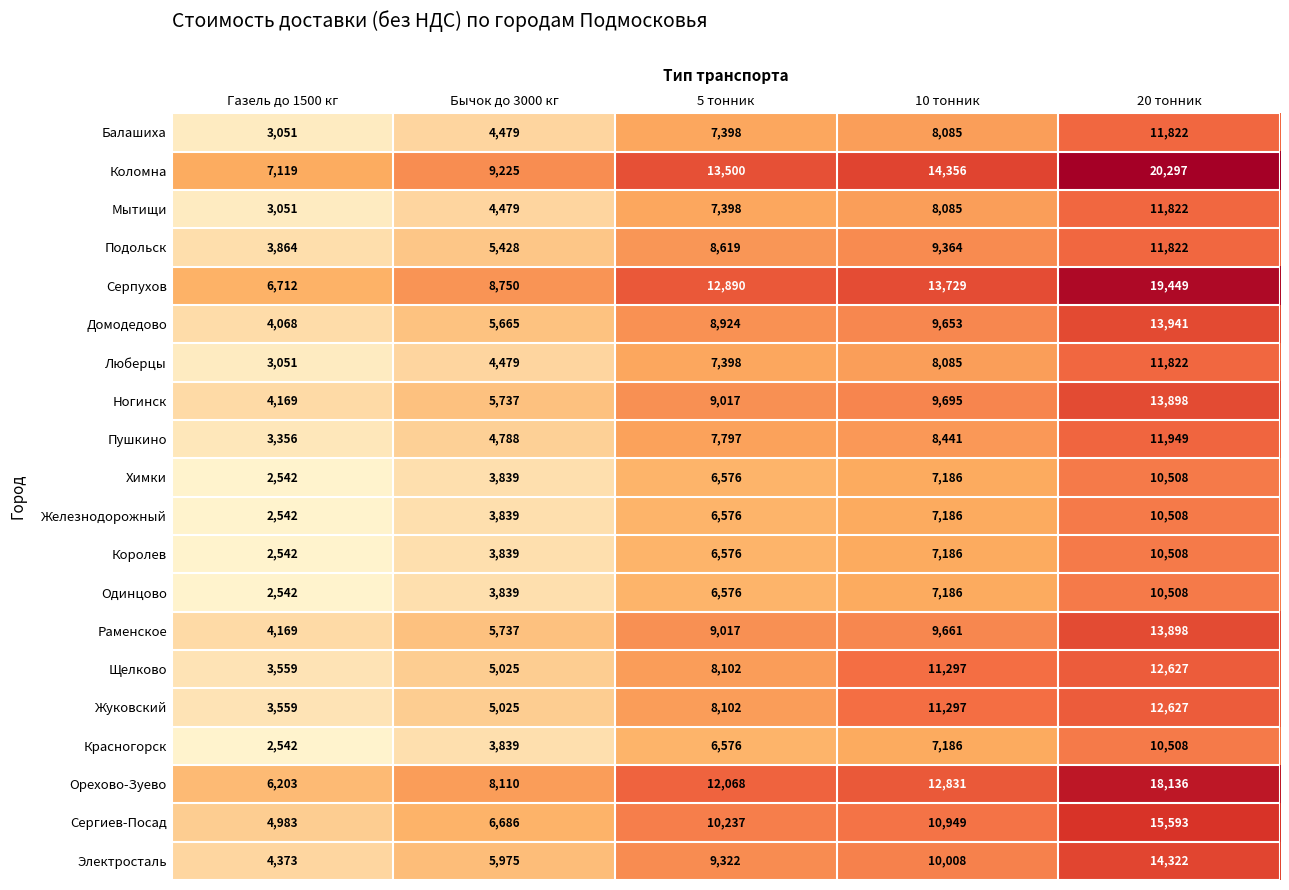

What is the difference between the highest and lowest values at 5 тонник?

6924